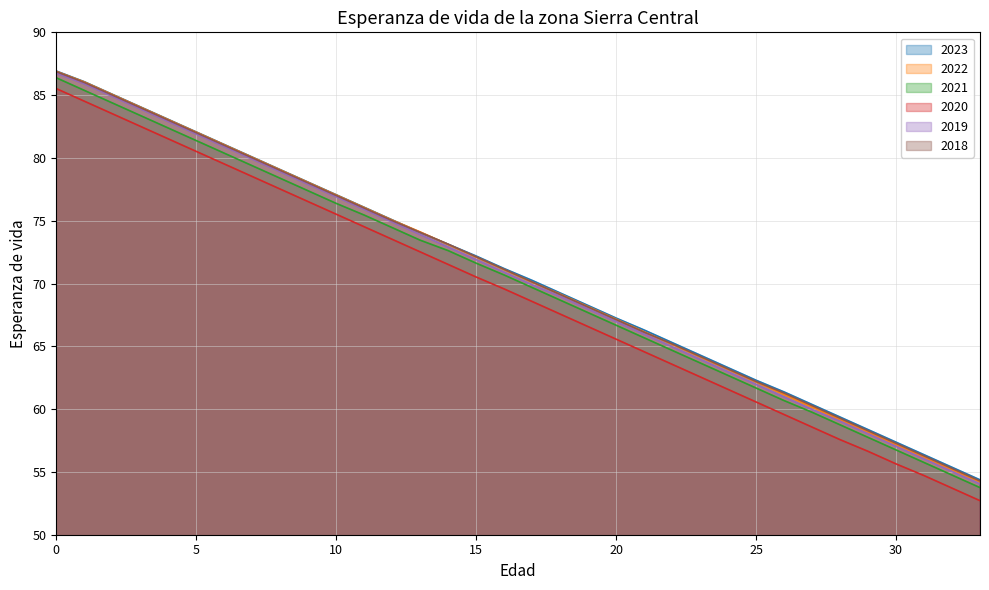

How many data points in 2021 are above 70?

17